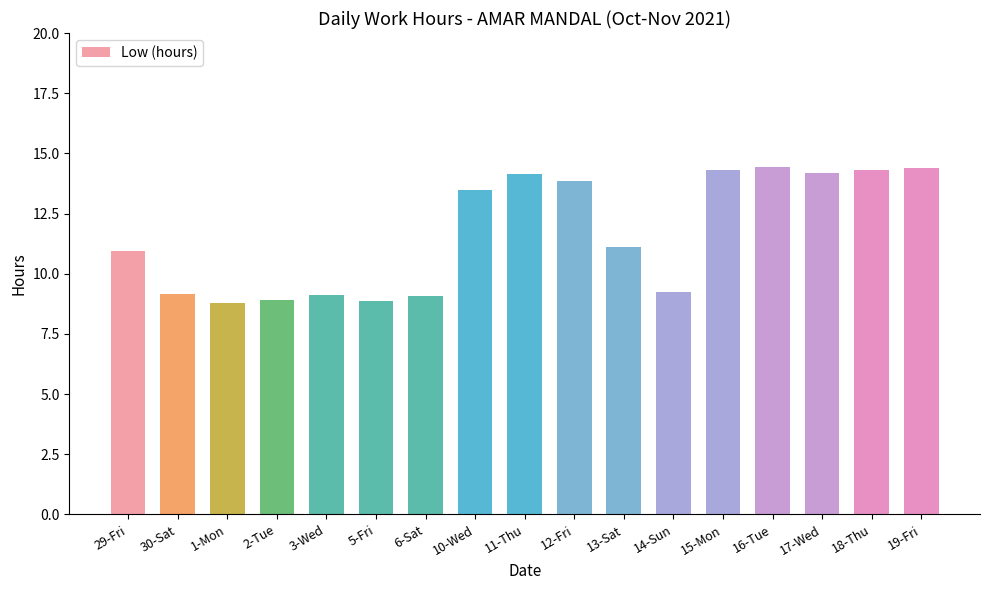

Which has a higher value, 5-Fri or 14-Sun?

14-Sun